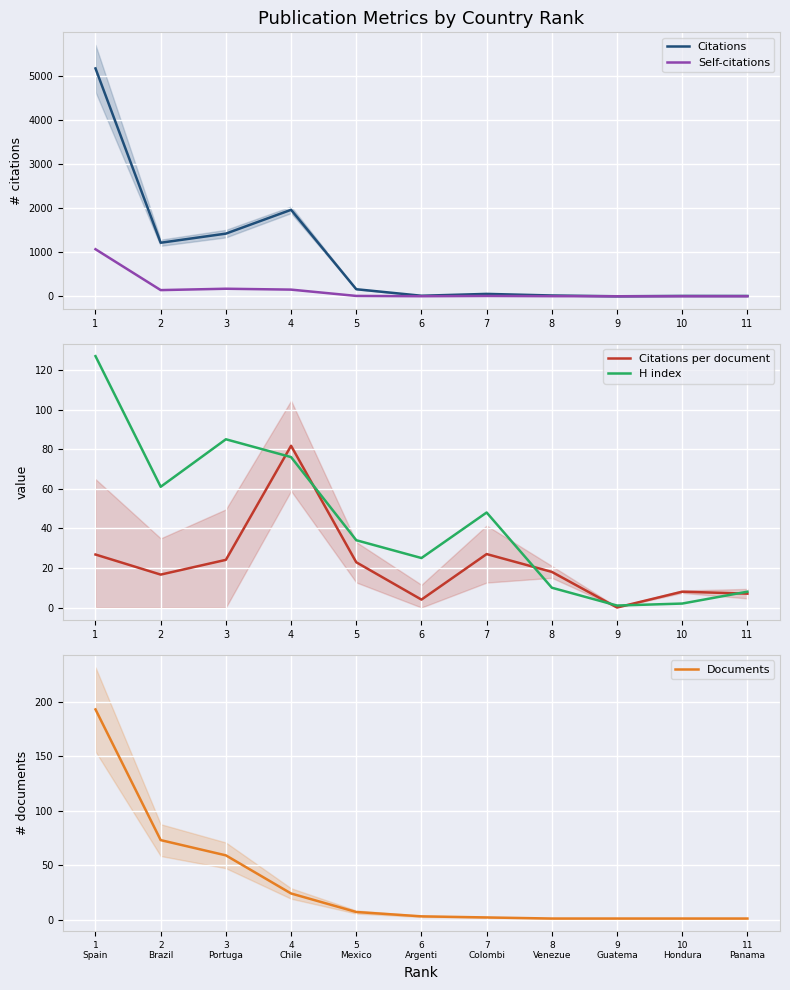

True or false: Documents and H index intersect in this chart.

True